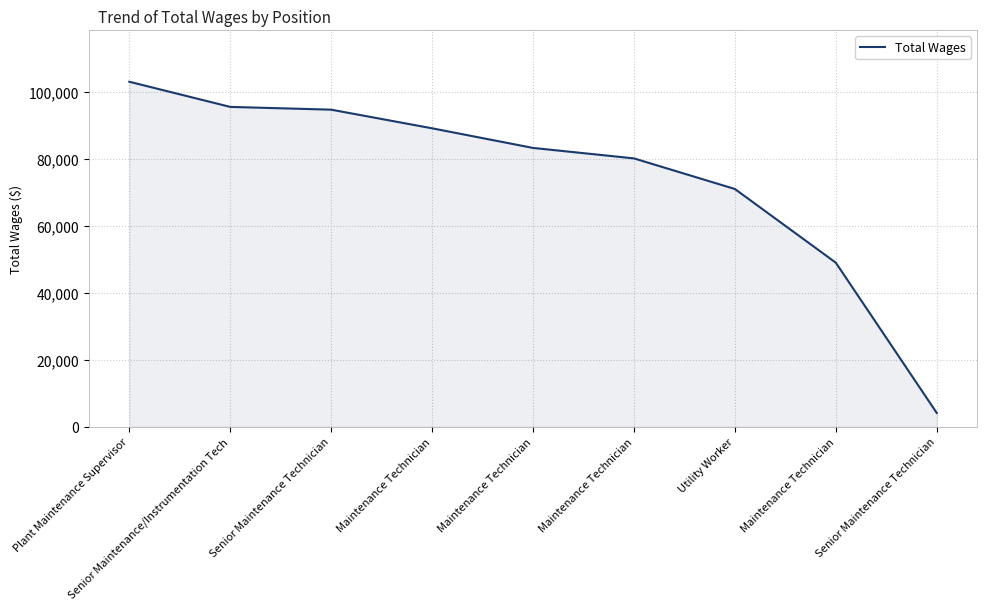

What is the maximum value shown in the chart?

103087